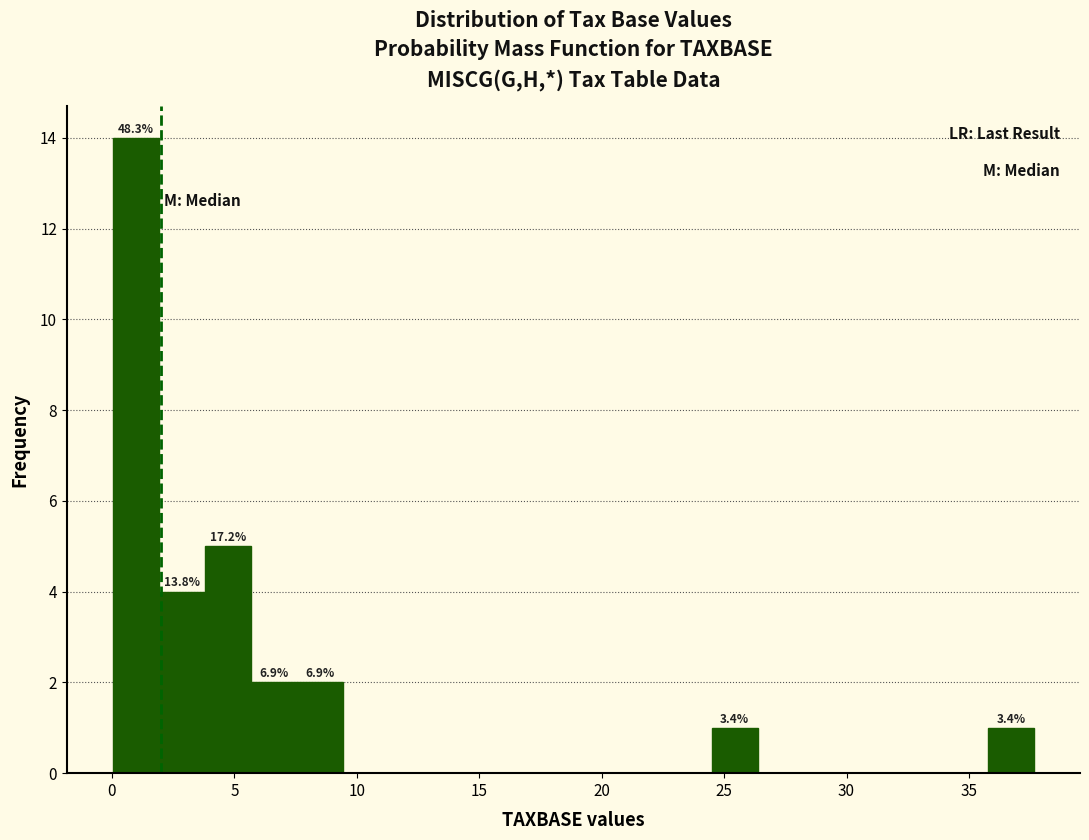

Read against the x-axis, roughly where is the centre of the tallest bar?

1.0